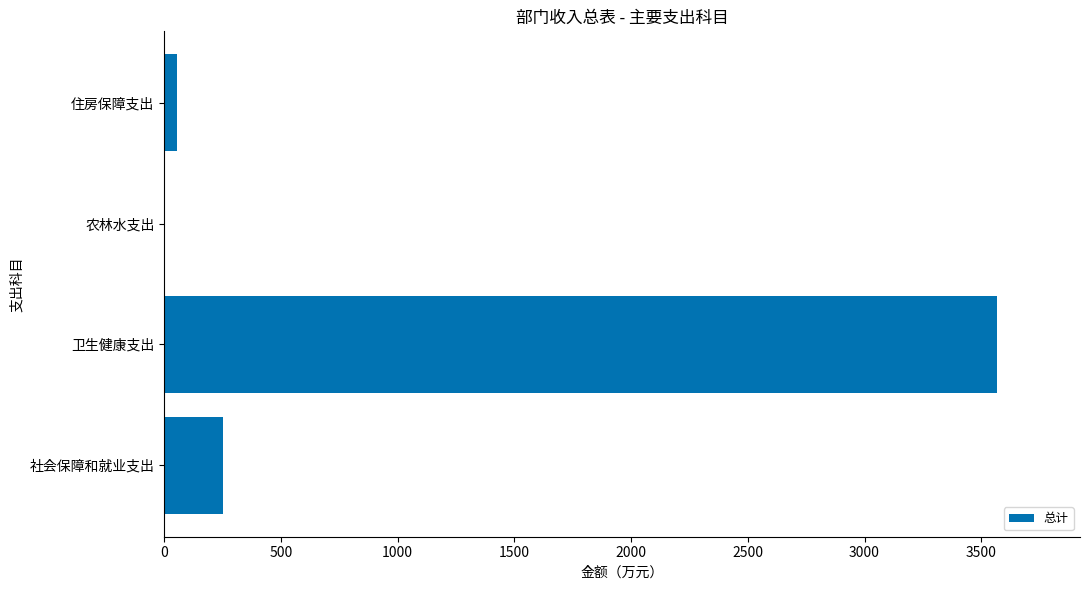

Which has a higher value, 住房保障支出 or 社会保障和就业支出?

社会保障和就业支出